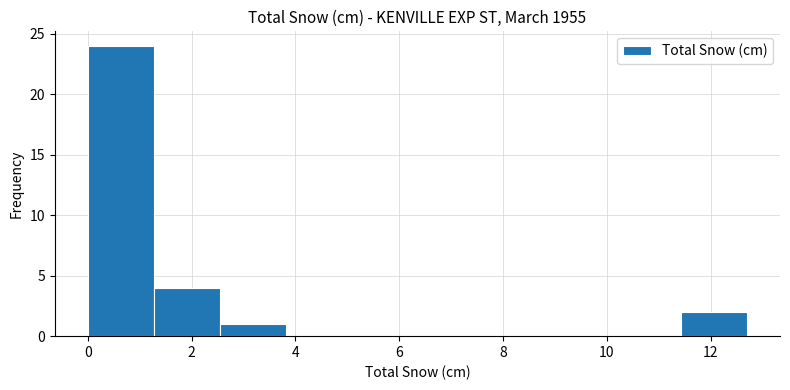

Reading left to right, transcribe this chart: for each bar, give the range it covers on the x-axis and its height. Neither the bar edges nor the heights are printed on the chart, so give them approximately, as read against the axes.

0.0 to 1.2: 24
1.2 to 2.6: 4
2.6 to 3.8: 1
3.8 to 5.0: 0
5.0 to 6.4: 0
6.4 to 7.6: 0
7.6 to 8.8: 0
8.8 to 10.2: 0
10.2 to 11.4: 0
11.4 to 12.8: 2